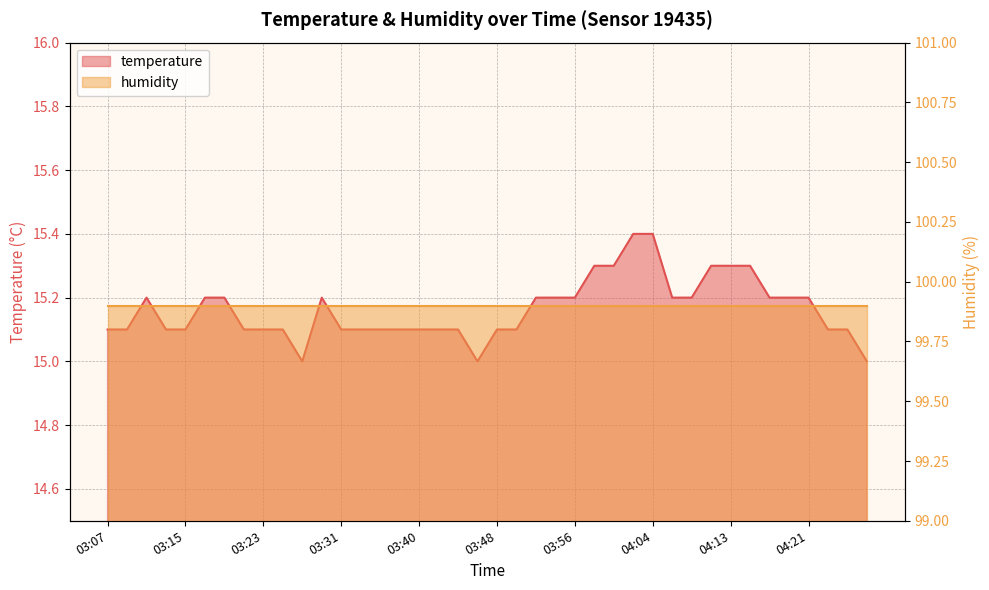

Reading left to right, extract all data points from this chart.

03:07=15.1	03:09=15.1	03:11=15.2	03:13=15.1	03:15=15.1	03:17=15.2	03:19=15.2	03:21=15.1	03:23=15.1	03:25=15.1	03:27=15.0	03:29=15.2	03:31=15.1	03:33=15.1	03:35=15.1	03:38=15.1	03:40=15.1	03:42=15.1	03:44=15.1	03:46=15.0	03:48=15.1	03:50=15.1	03:52=15.2	03:54=15.2	03:56=15.2	03:58=15.3	04:00=15.3	04:02=15.4	04:04=15.4	04:06=15.2	04:09=15.2	04:11=15.3	04:13=15.3	04:15=15.3	04:17=15.2	04:19=15.2	04:21=15.2	04:23=15.1	04:25=15.1	04:27=15.0